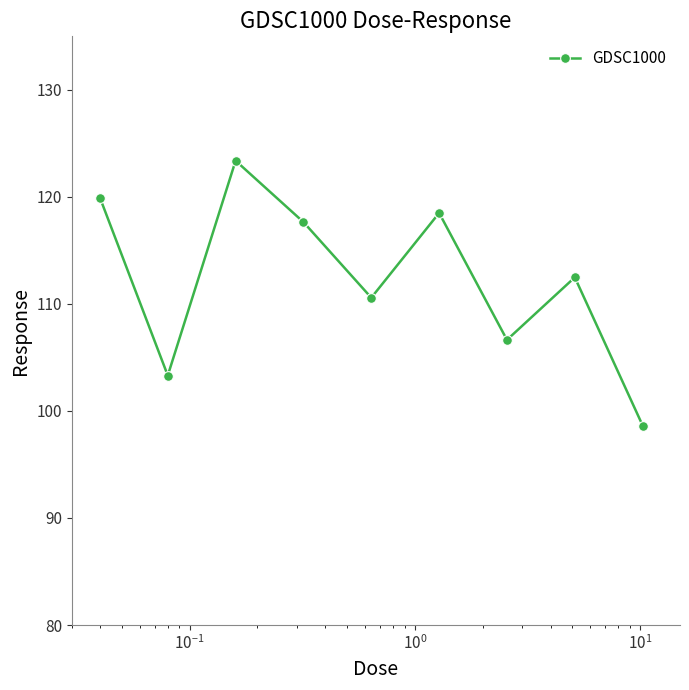

What is the value of the 1st point from the left?

119.9